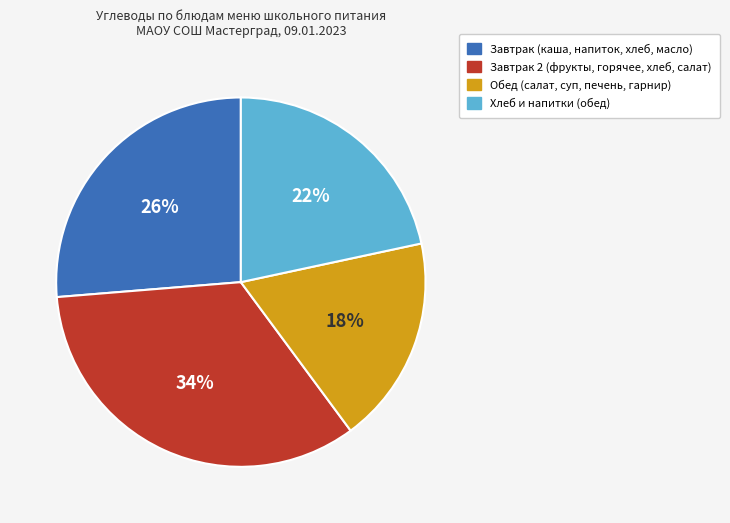

How many slices are in this pie chart?

4